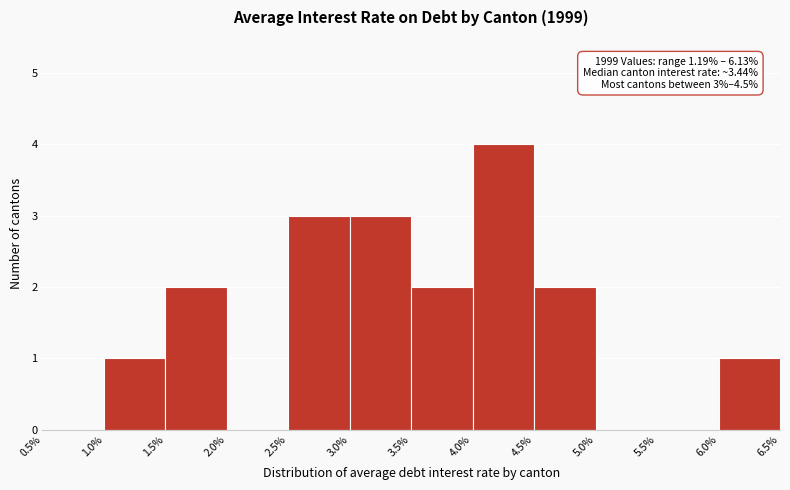

Over which range of the x-axis is the bar tallest?

4.0% to 4.5%